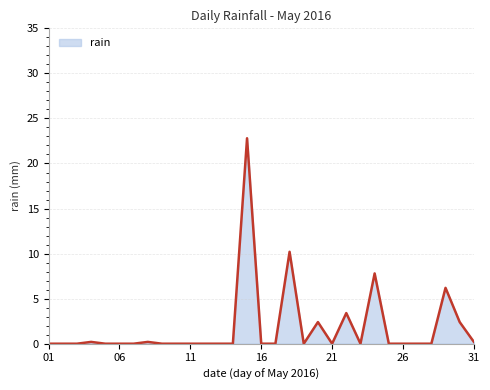

What is the difference between the maximum and minimum values?

22.8